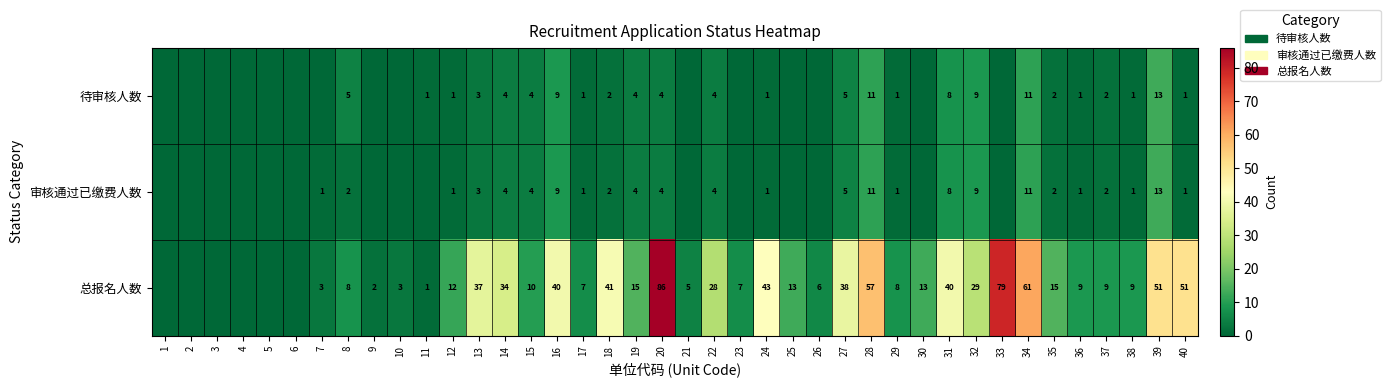

Which series changed the most between 14 and 24?

总报名人数